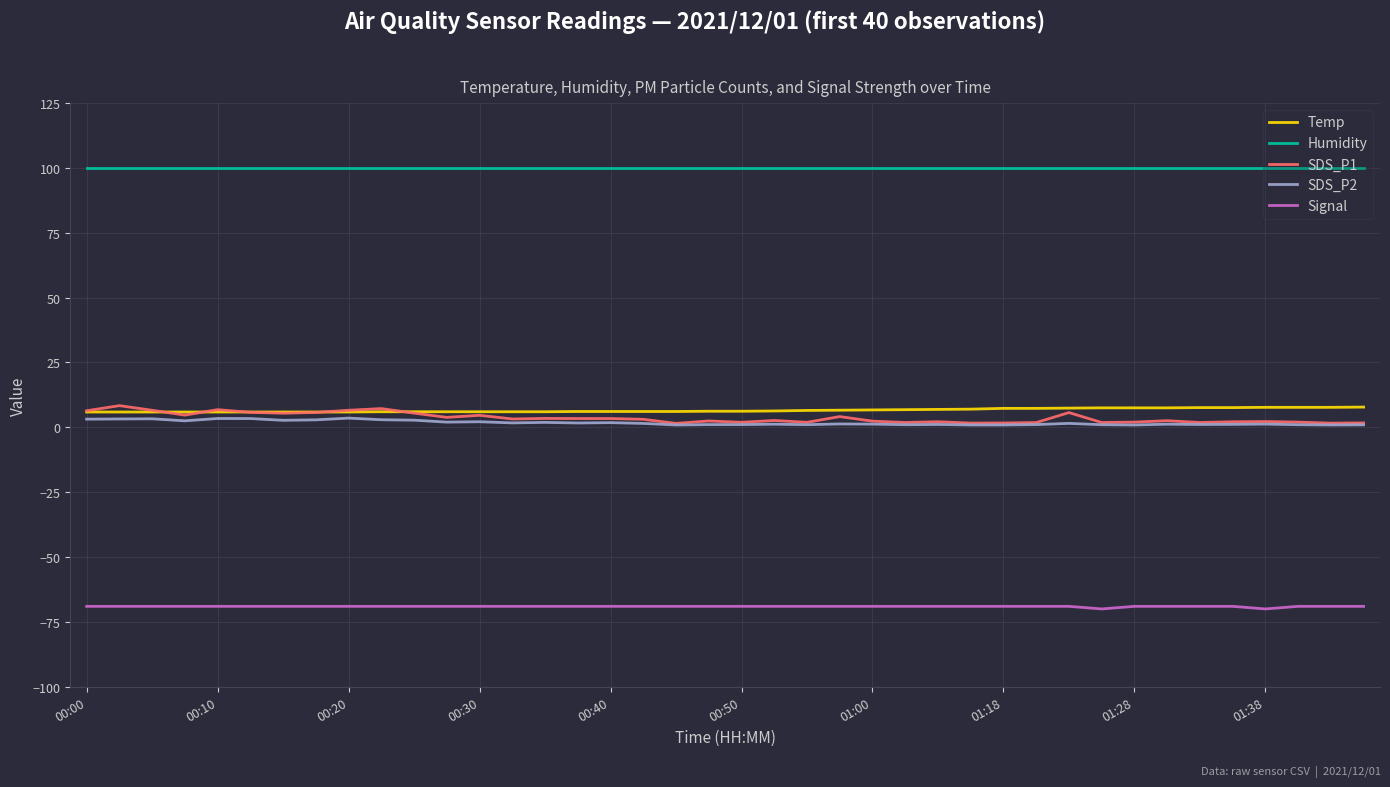

What is the maximum value shown in the chart?

99.9